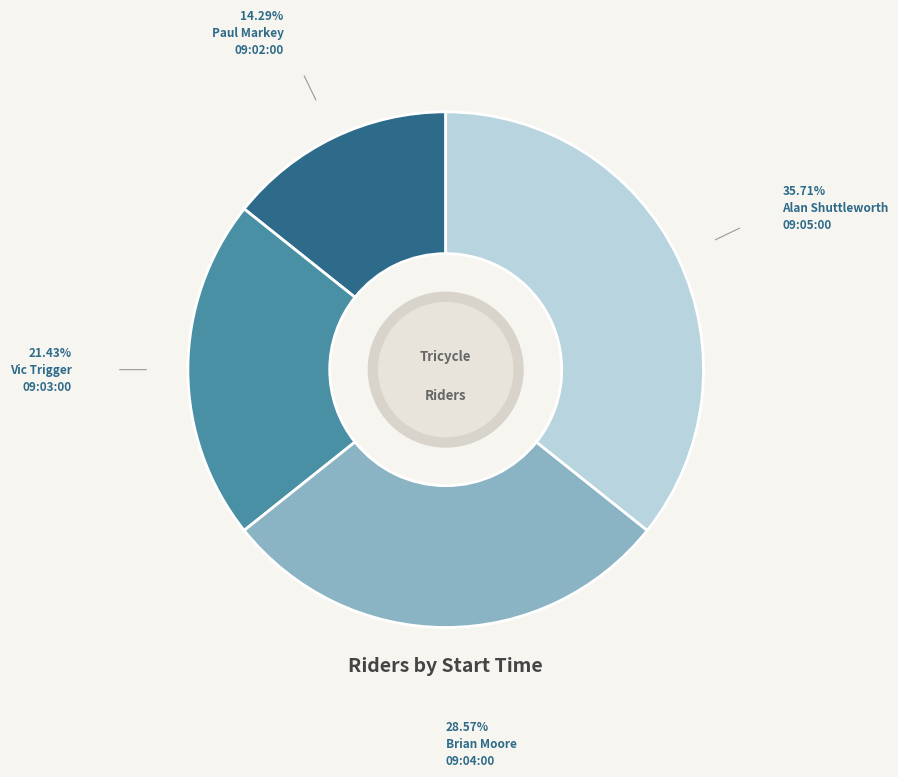

Is there a majority slice in this chart?

No